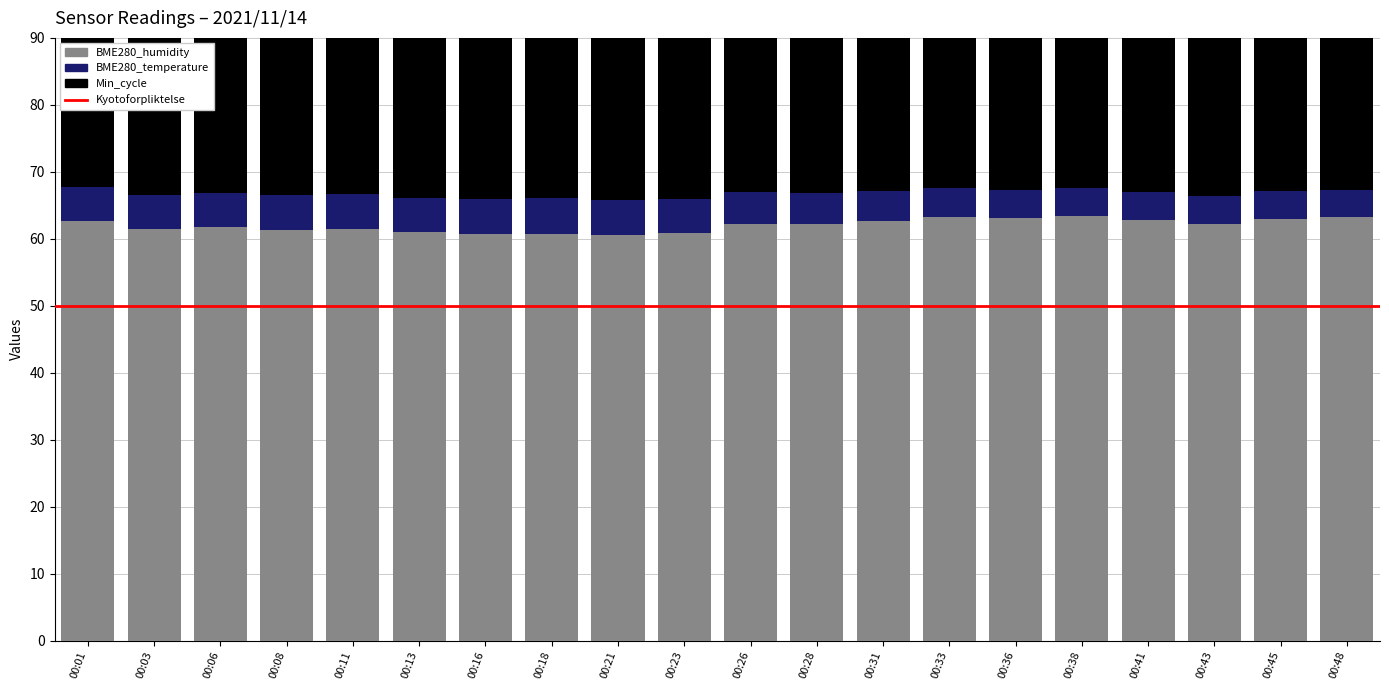

Rank the series by their average value, from lowest to highest.

BME280_temperature, Min_cycle, BME280_humidity